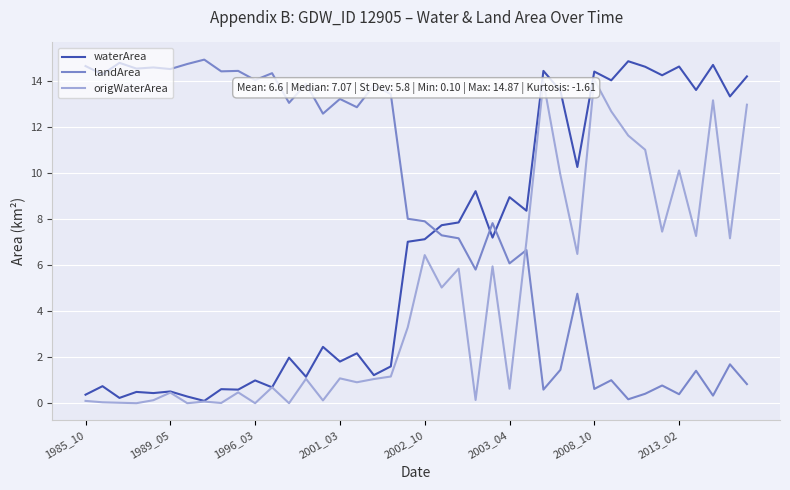

What is the greatest value displayed?

14.9